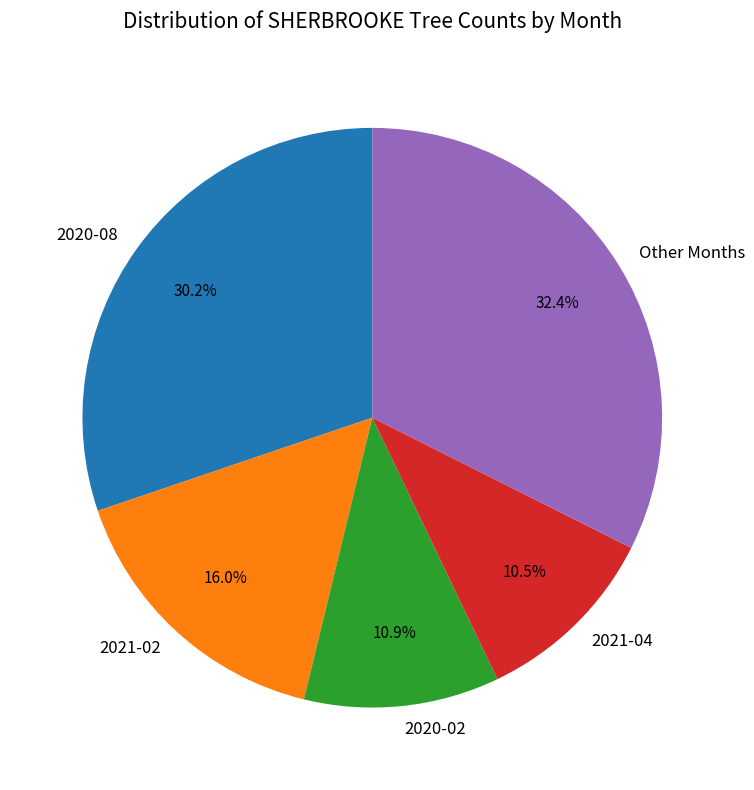

Between 2020-08 and 2021-04, which is larger?

2020-08